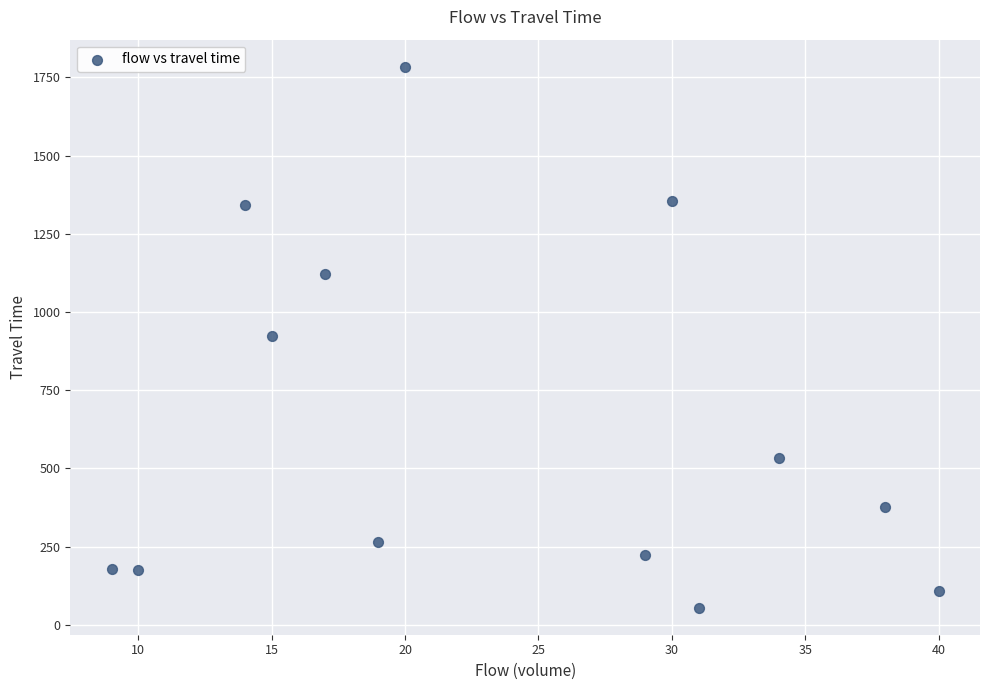

What is the range of Y values (max minus min)?

1729